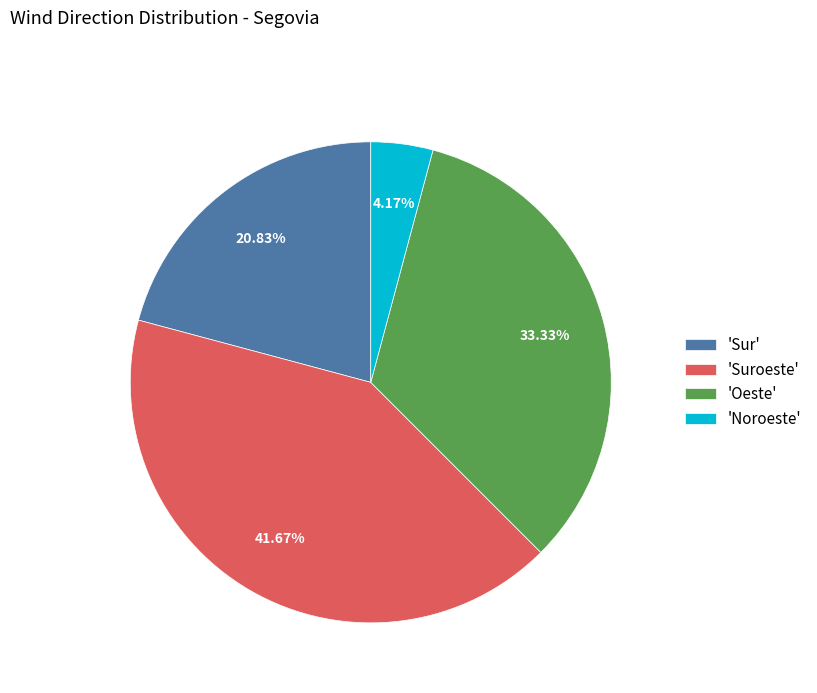

Approximately how many times larger is the value at 'Sur' compared to 'Suroeste'?

0.5